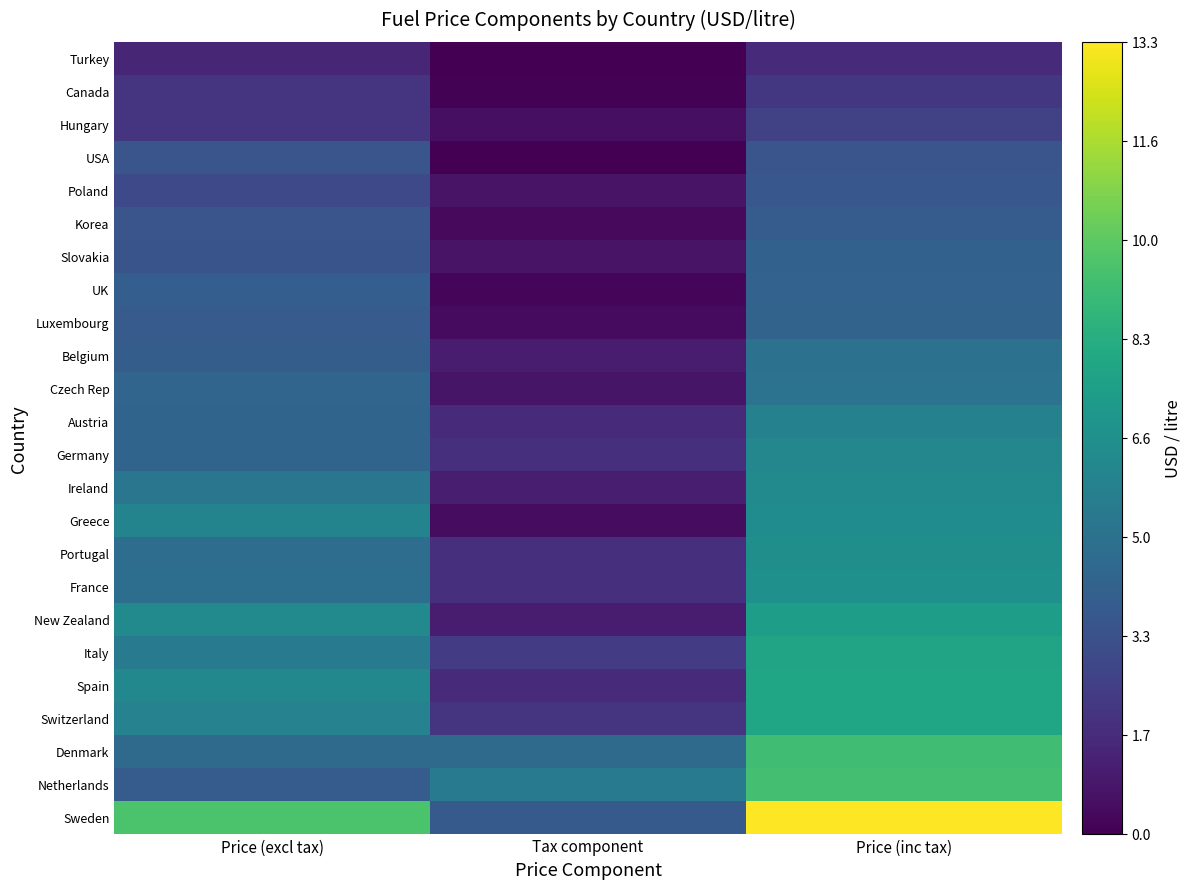

Reading left to right, list all the values displayed in this chart.

Turkey: Price (excl tax)=1.4	Tax component=0.0	Price (inc tax)=1.7
Canada: Price (excl tax)=2.1	Tax component=0.1	Price (inc tax)=2.2
Hungary: Price (excl tax)=2.1	Tax component=0.6	Price (inc tax)=2.6
USA: Price (excl tax)=3.5	Tax component=0.0	Price (inc tax)=3.5
Poland: Price (excl tax)=3.0	Tax component=0.7	Price (inc tax)=3.6
Korea: Price (excl tax)=3.5	Tax component=0.4	Price (inc tax)=3.9
Slovakia: Price (excl tax)=3.4	Tax component=0.7	Price (inc tax)=4.1
UK: Price (excl tax)=4.0	Tax component=0.2	Price (inc tax)=4.2
Luxembourg: Price (excl tax)=3.8	Tax component=0.4	Price (inc tax)=4.2
Belgium: Price (excl tax)=3.9	Tax component=1.0	Price (inc tax)=5.0
Czech Rep: Price (excl tax)=4.3	Tax component=0.8	Price (inc tax)=5.1
Austria: Price (excl tax)=4.3	Tax component=1.6	Price (inc tax)=5.8
Germany: Price (excl tax)=4.3	Tax component=1.8	Price (inc tax)=6.1
Ireland: Price (excl tax)=5.2	Tax component=1.1	Price (inc tax)=6.3
Greece: Price (excl tax)=6.0	Tax component=0.5	Price (inc tax)=6.5
Portugal: Price (excl tax)=4.7	Tax component=1.8	Price (inc tax)=6.6
France: Price (excl tax)=4.8	Tax component=1.9	Price (inc tax)=6.7
New Zealand: Price (excl tax)=6.4	Tax component=1.1	Price (inc tax)=7.4
Italy: Price (excl tax)=5.4	Tax component=2.4	Price (inc tax)=7.8
Spain: Price (excl tax)=6.2	Tax component=1.6	Price (inc tax)=7.8
Switzerland: Price (excl tax)=5.9	Tax component=2.0	Price (inc tax)=7.9
Denmark: Price (excl tax)=4.6	Tax component=4.6	Price (inc tax)=9.2
Netherlands: Price (excl tax)=3.9	Tax component=5.4	Price (inc tax)=9.3
Sweden: Price (excl tax)=9.5	Tax component=3.7	Price (inc tax)=13.3